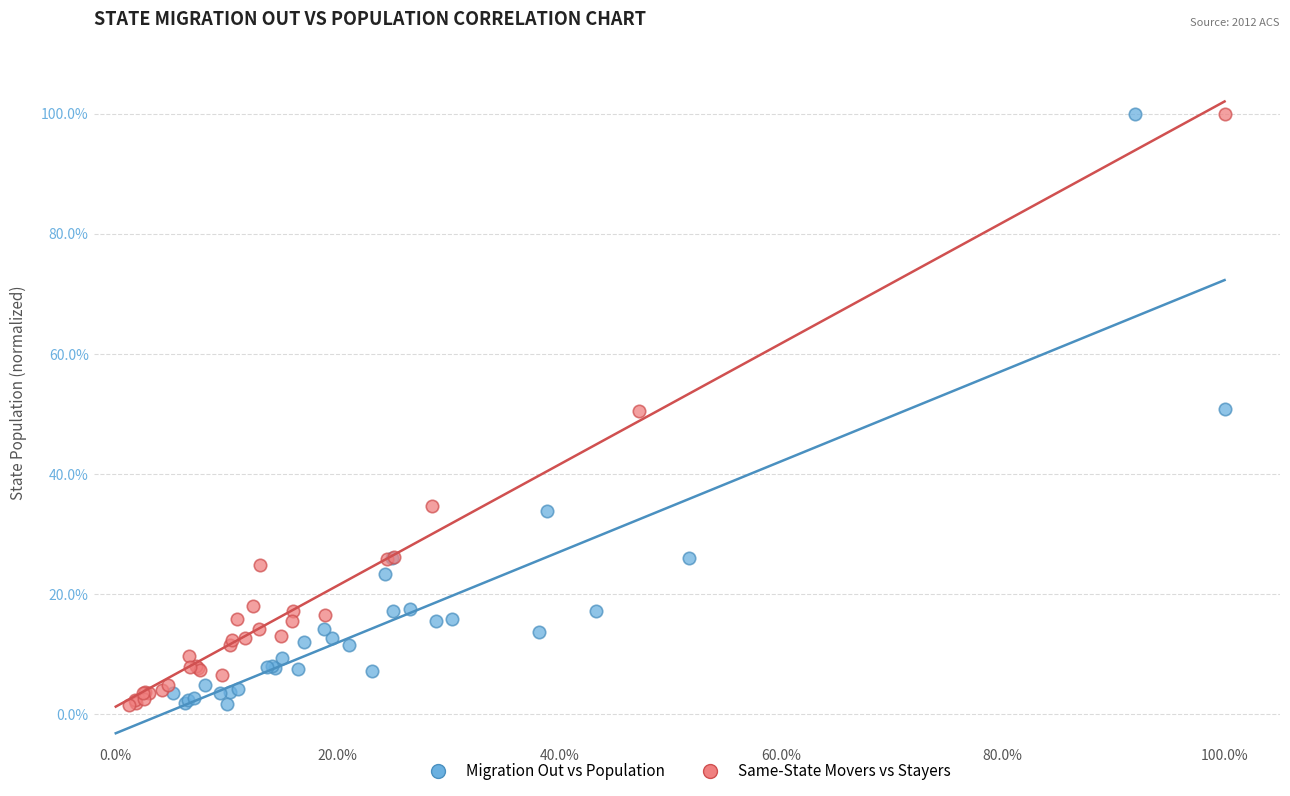

What are all the series names shown in the legend?

Migration Out vs Population, Same-State Movers vs Stayers